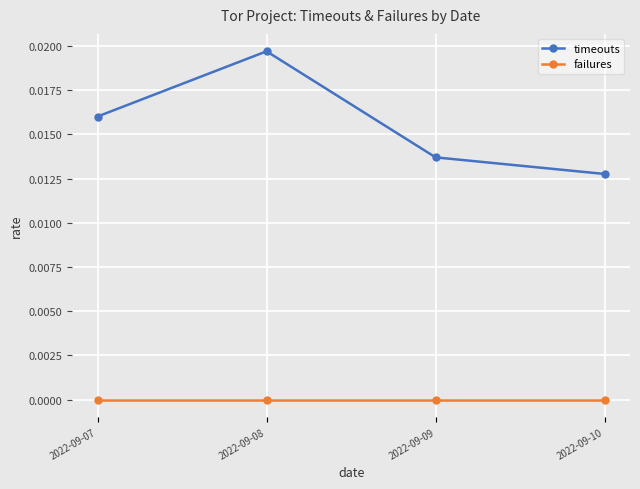

How many data points does each series have?

4